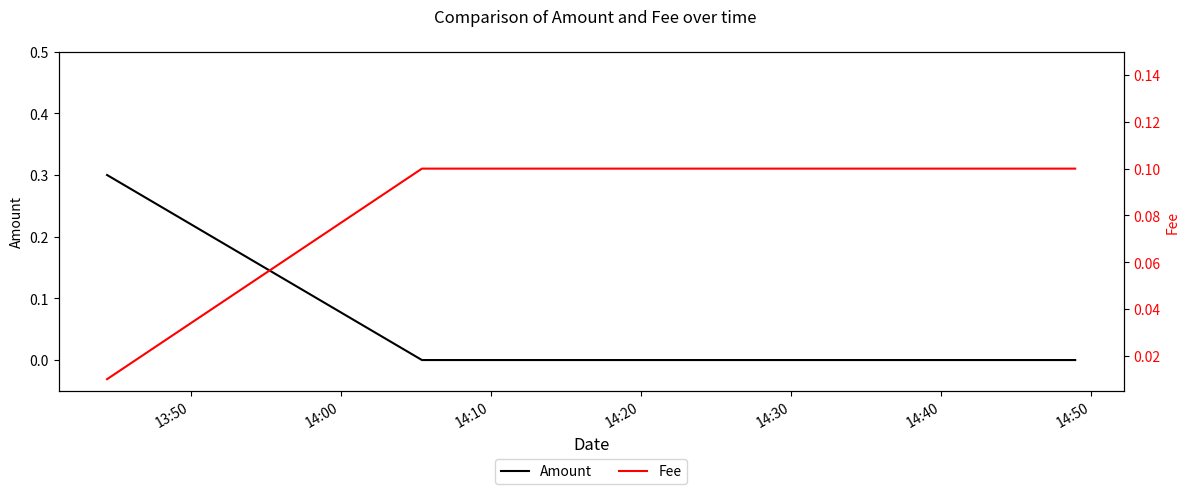

What is the maximum value for Amount?

0.3